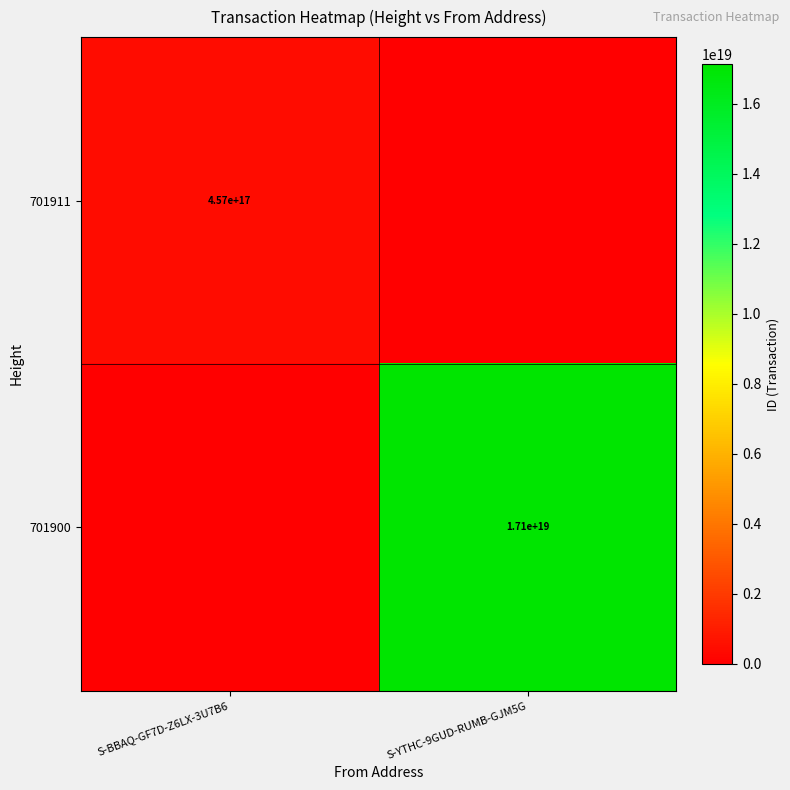

The 701900 series shows 29659925682757619712 at S-YTHC-9GUD-RUMB-GJM5G. True or false?

False